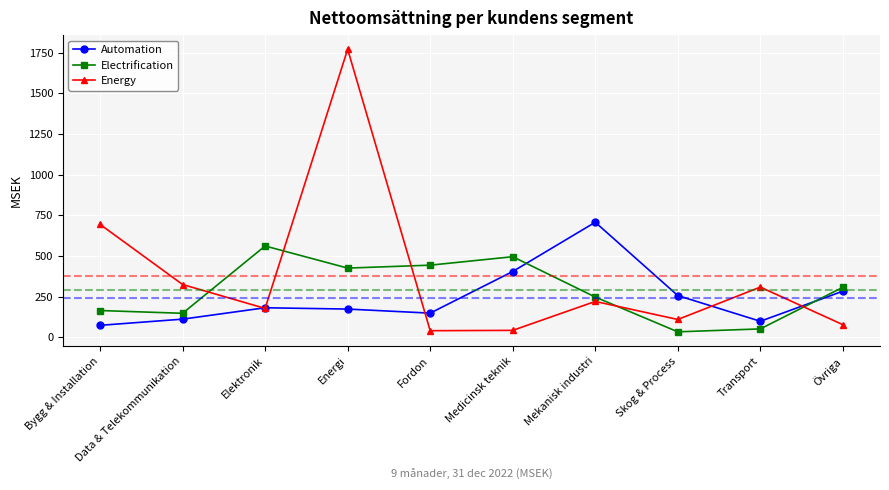

True or false: Automation has a value of 257 at Skog & Process.

True